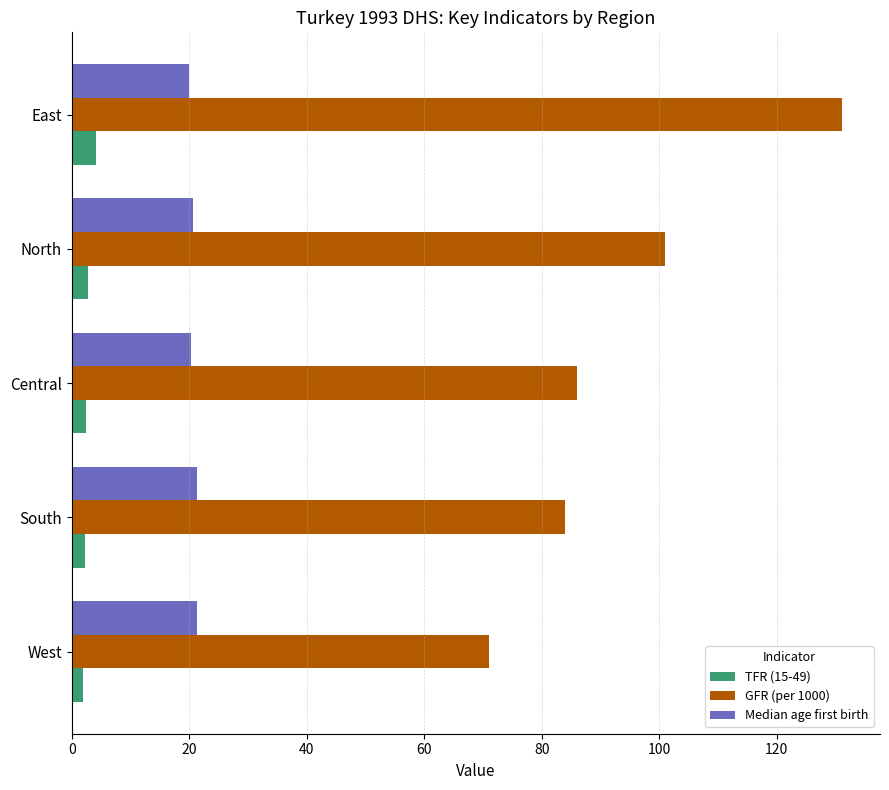

List the series in order of their overall mean, lowest first.

TFR (15-49), Median age first birth, GFR (per 1000)